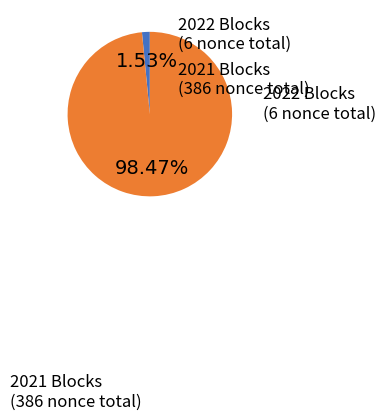

How many segments does this pie chart have?

2